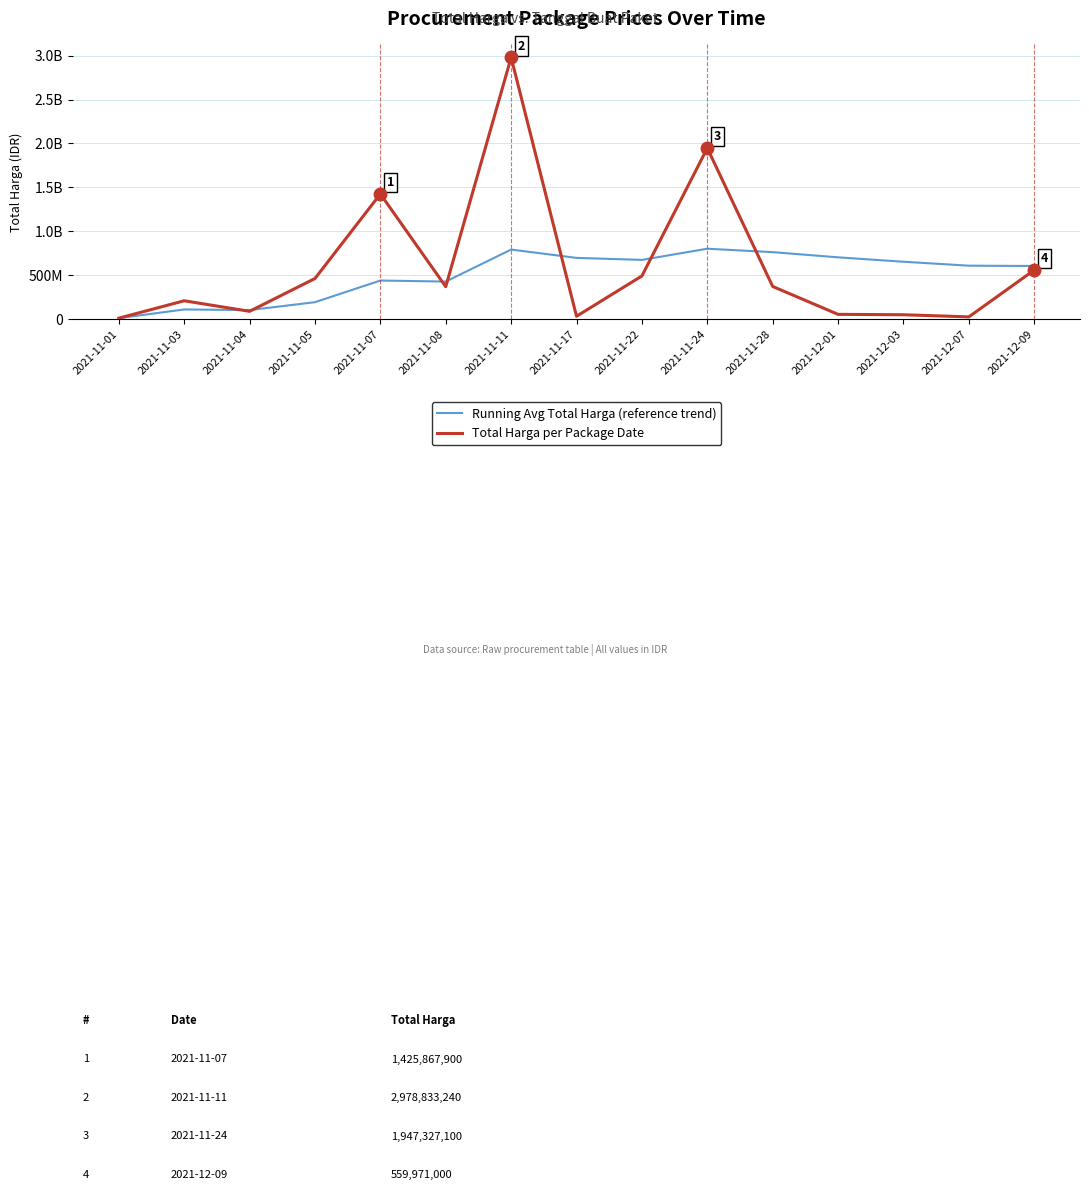

At which category does Running Avg Total Harga (reference trend) reach its first local peak?

2021-11-03